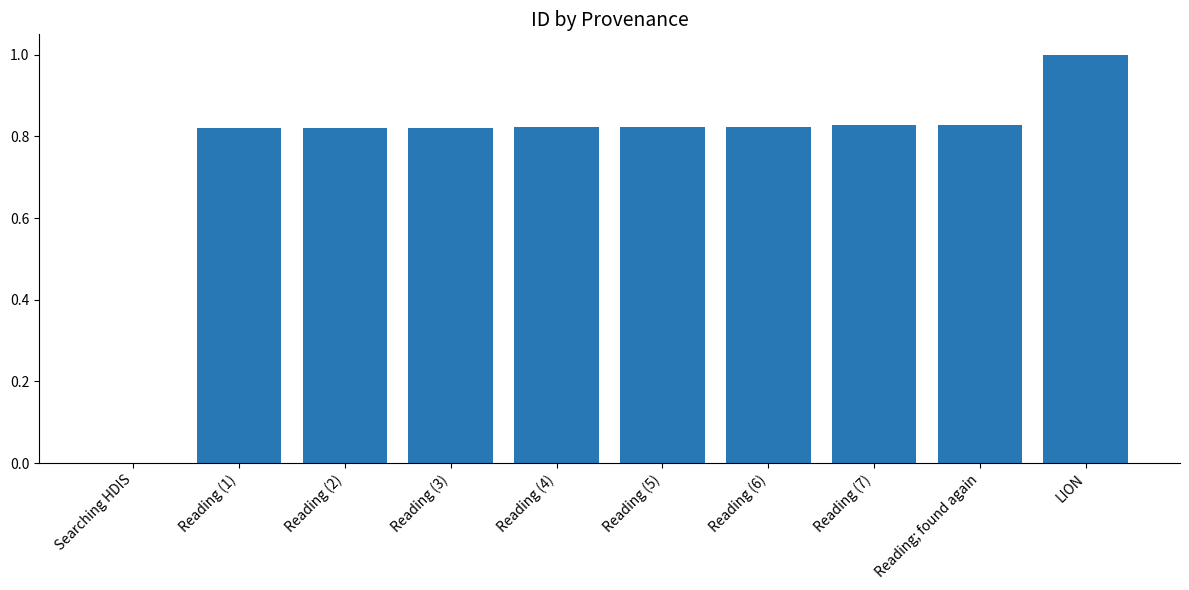

How many values are above zero?

9